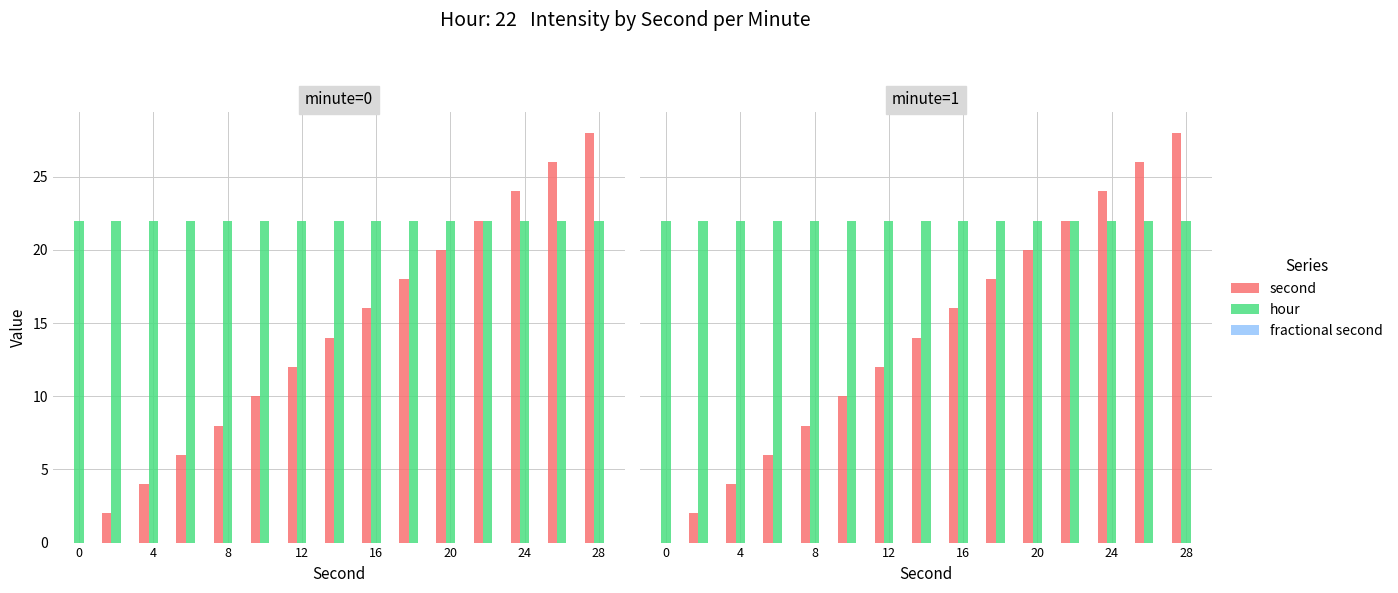

At how many categories does at least one series exceed 20?

15